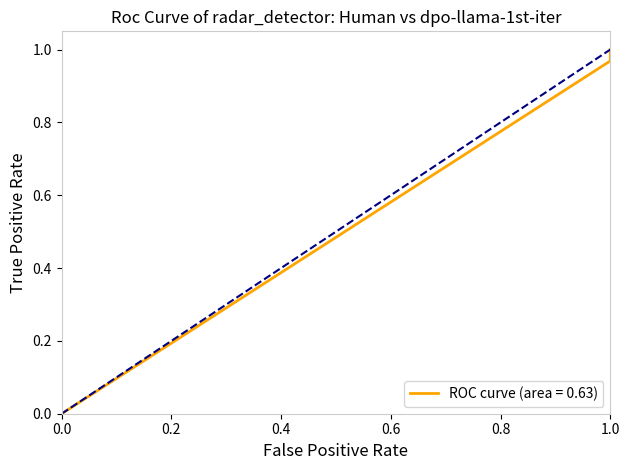

The value at 1.0 is 1.3. True or false?

False